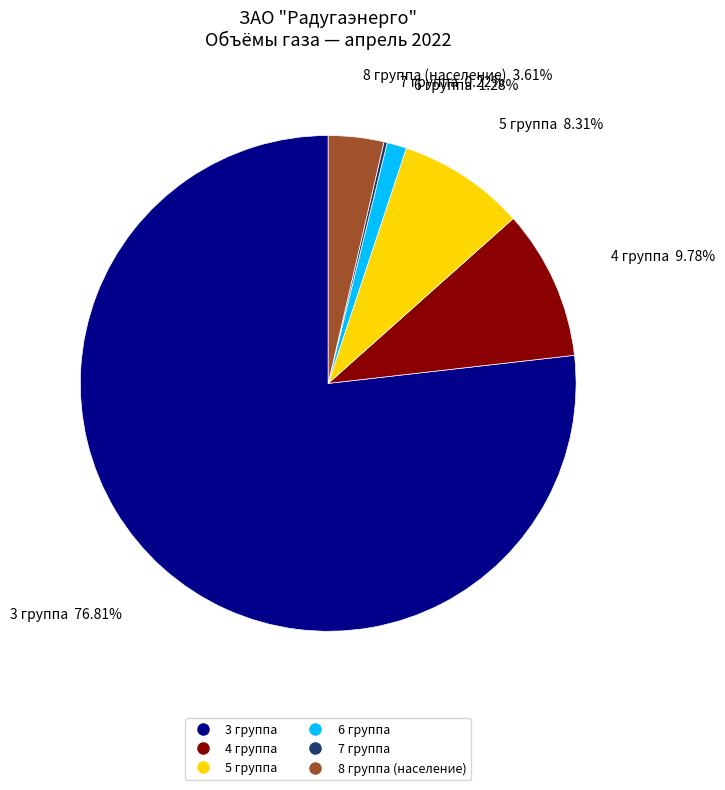

Is there a majority slice in this chart?

Yes